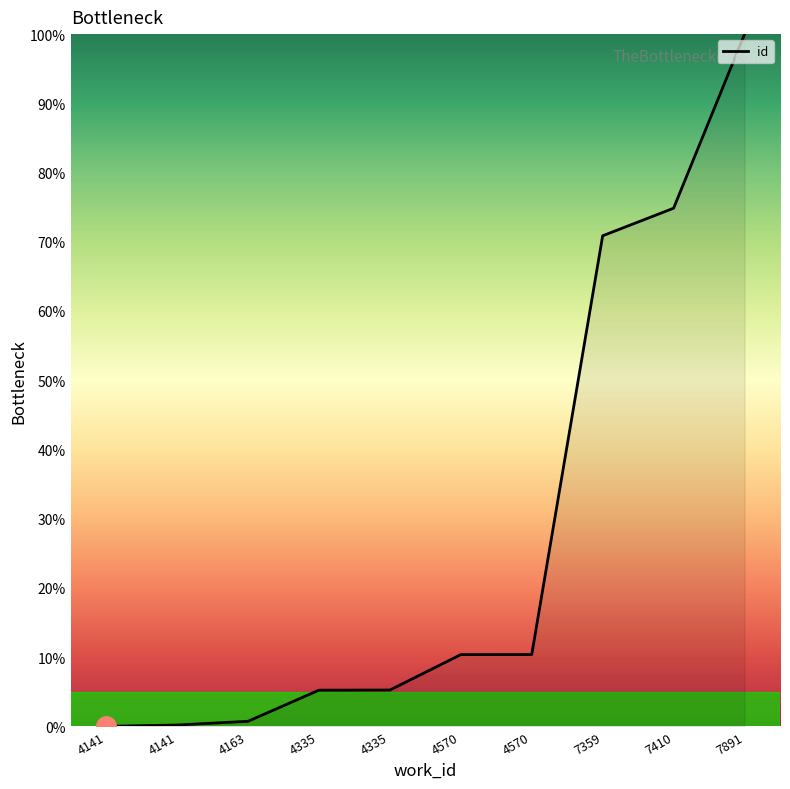

Reading left to right, what are all the values shown in this chart?

0.0	0.2	0.7	5.2	5.2	10.4	10.4	70.9	74.9	100.0